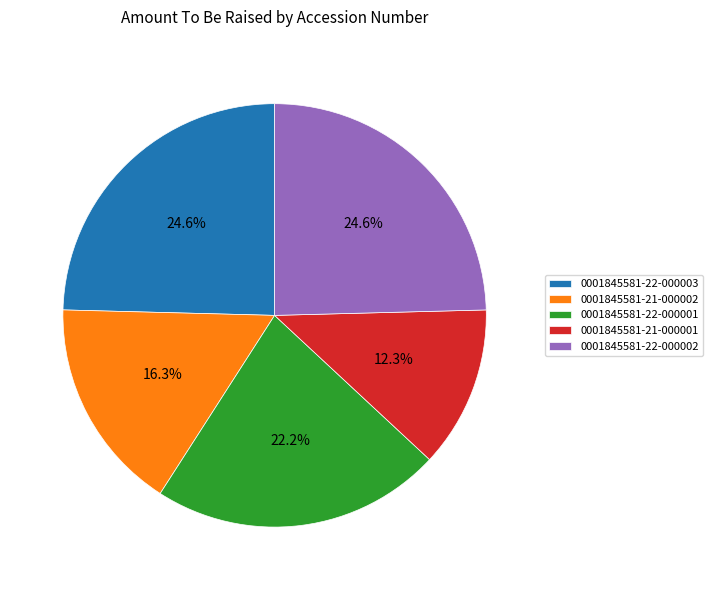

To the nearest percent, what portion does 0001845581-22-000001 represent?

22%